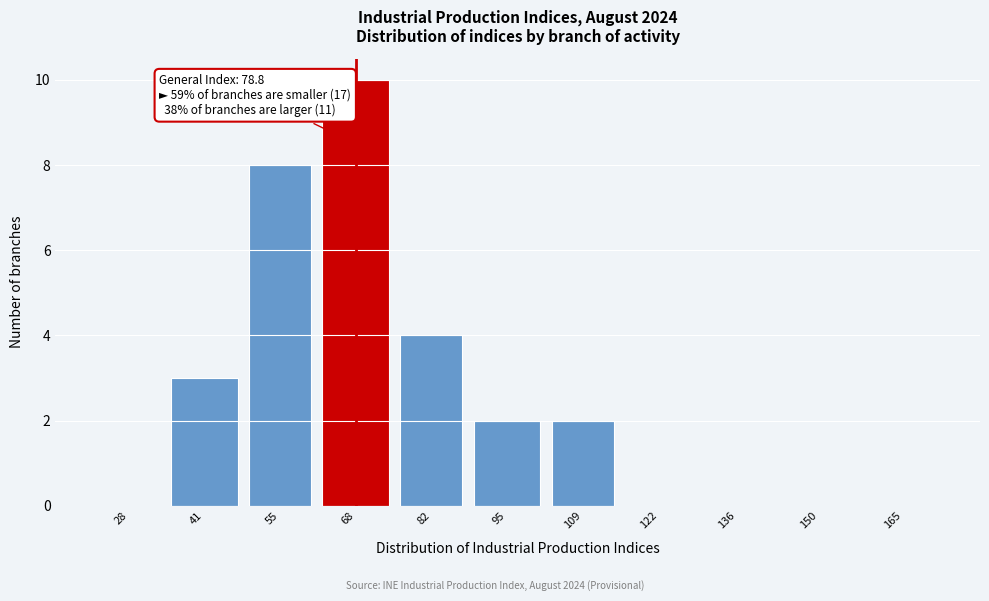

Reading left to right, extract all data points from this chart.

28=0	41=3	55=8	68=10	82=4	95=2	109=2	122=0	136=0	150=0	165=0